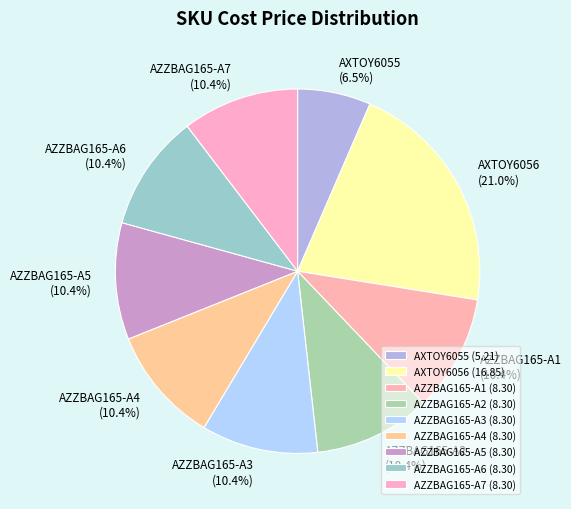

To the nearest percent, what percentage of the pie is AZZBAG165-A4?

10%